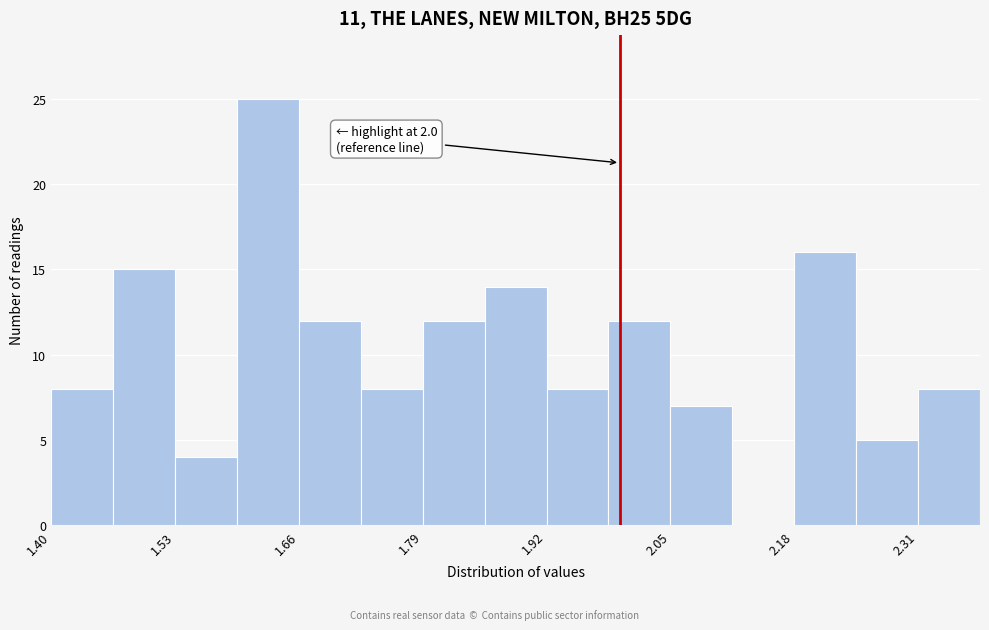

Read against the x-axis, roughly where is the centre of the tallest bar?

1.62